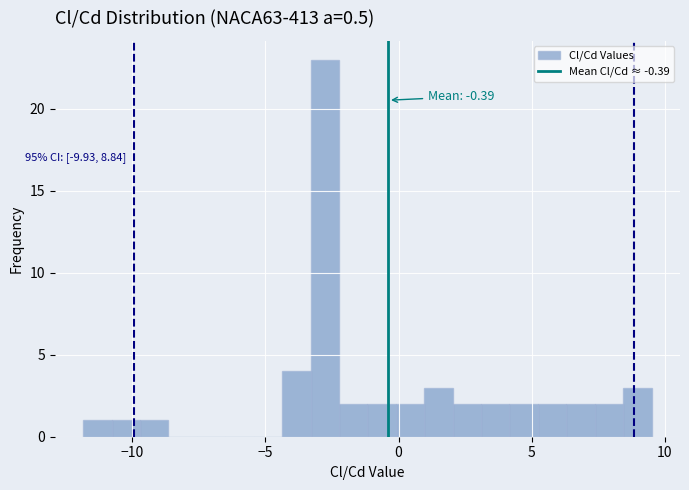

Around what value on the x-axis is the tallest bar? Give the approximate position of its centre, as read against the axis.

-3.0